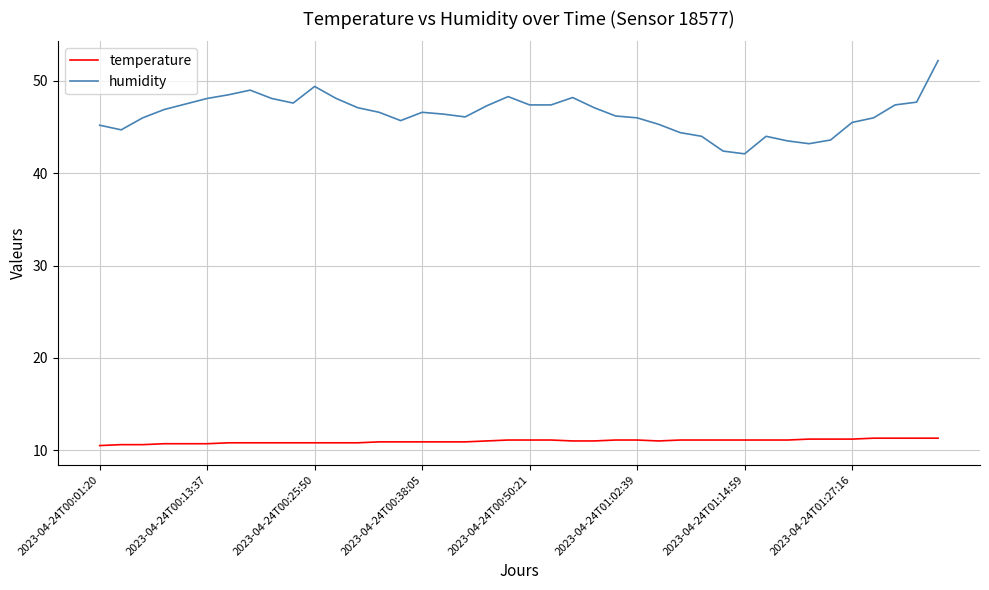

What is the maximum value for temperature?

11.3